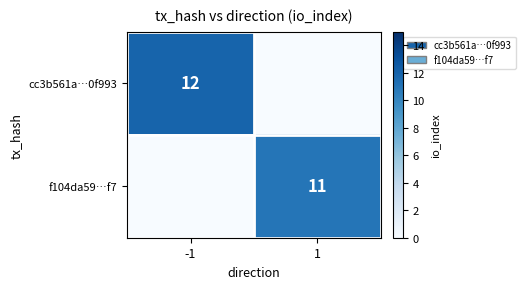

The f104da59…f7 series shows 4 at 1. True or false?

False